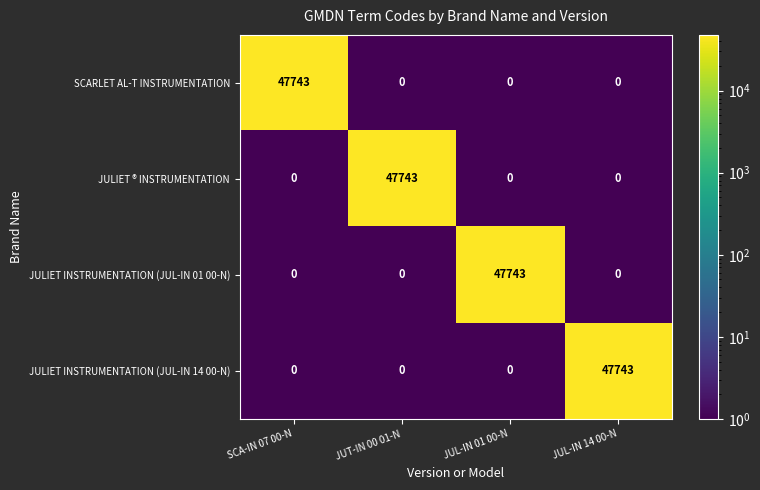

Reading left to right, list all the values displayed in this chart.

SCARLET AL-T INSTRUMENTATION: SCA-IN 07 00-N=47743	JUT-IN 00 01-N=0	JUL-IN 01 00-N=0	JUL-IN 14 00-N=0
JULIET ® INSTRUMENTATION: SCA-IN 07 00-N=0	JUT-IN 00 01-N=47743	JUL-IN 01 00-N=0	JUL-IN 14 00-N=0
JULIET INSTRUMENTATION (JUL-IN 01 00-N): SCA-IN 07 00-N=0	JUT-IN 00 01-N=0	JUL-IN 01 00-N=47743	JUL-IN 14 00-N=0
JULIET INSTRUMENTATION (JUL-IN 14 00-N): SCA-IN 07 00-N=0	JUT-IN 00 01-N=0	JUL-IN 01 00-N=0	JUL-IN 14 00-N=47743